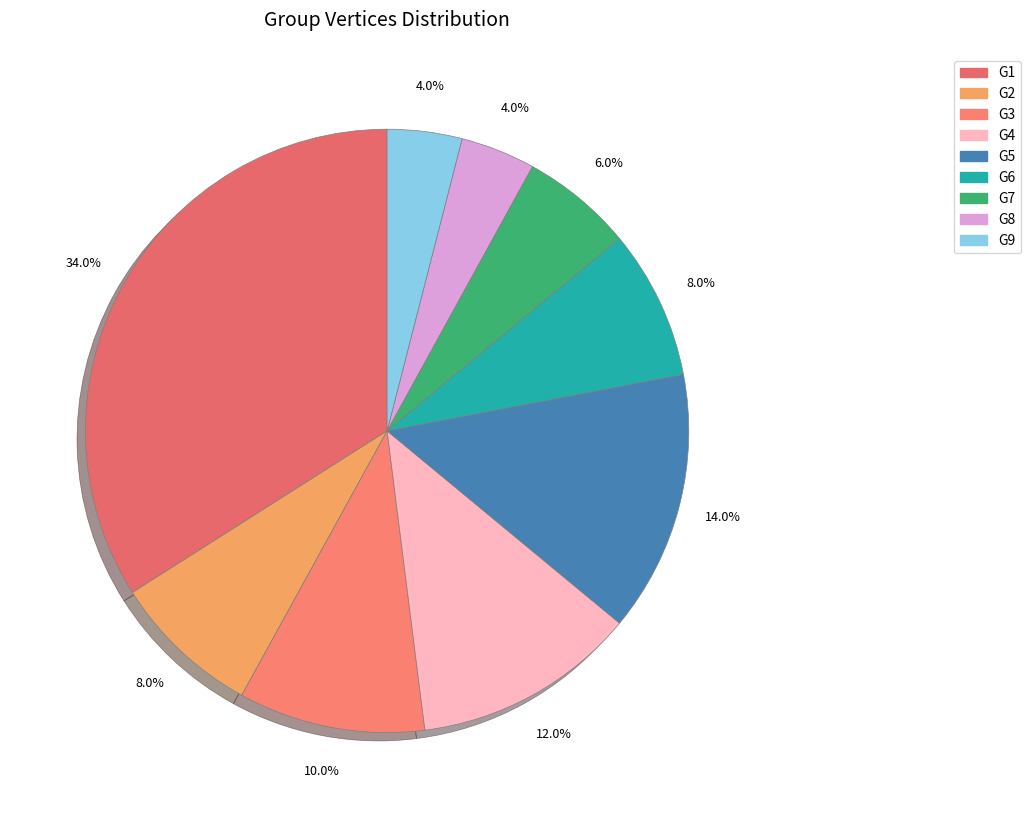

Approximately how many times larger is the value at G5 compared to G9?

3.5